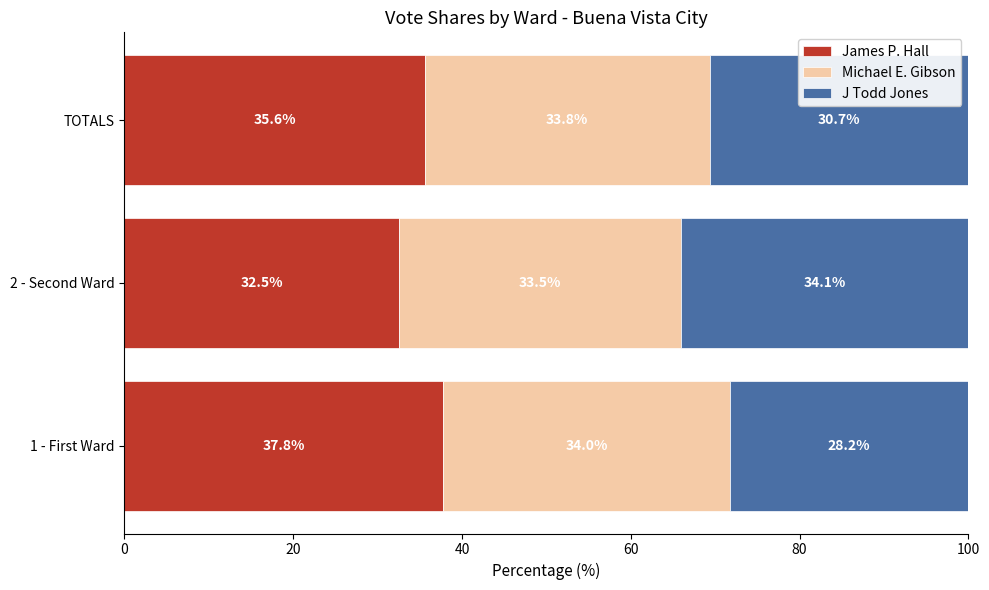

True or false: James P. Hall has a value of 37.8 at 1 - First Ward.

True